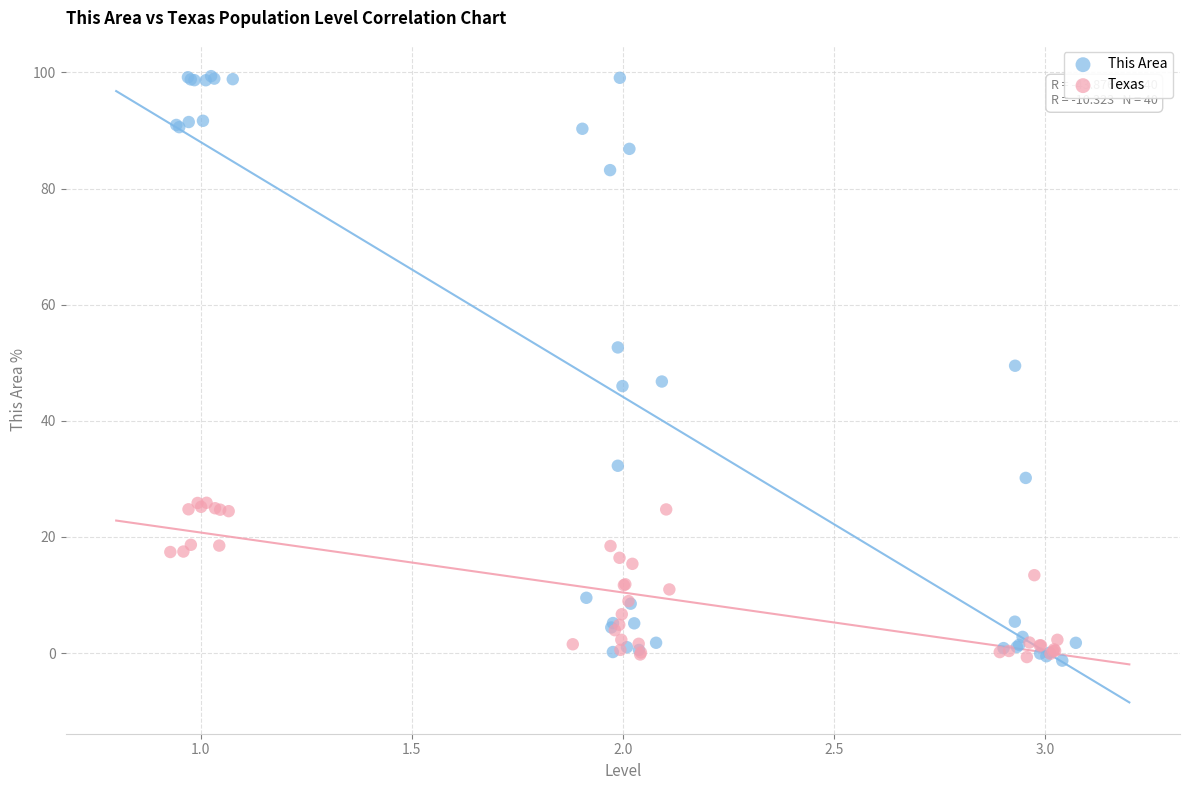

Which series contains the highest Y value?

This Area